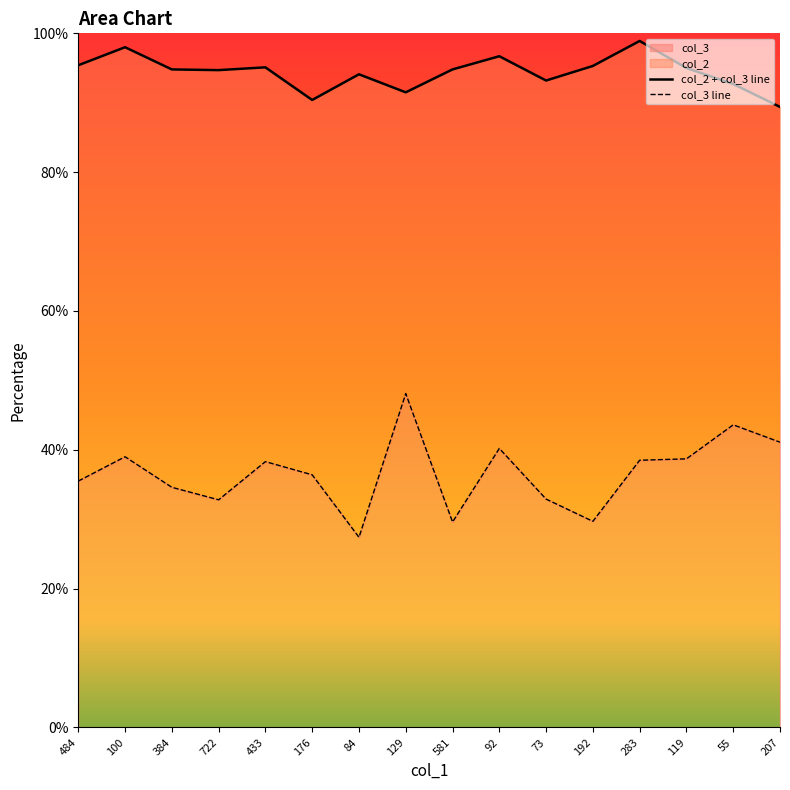

Read the value at 100.

39.0